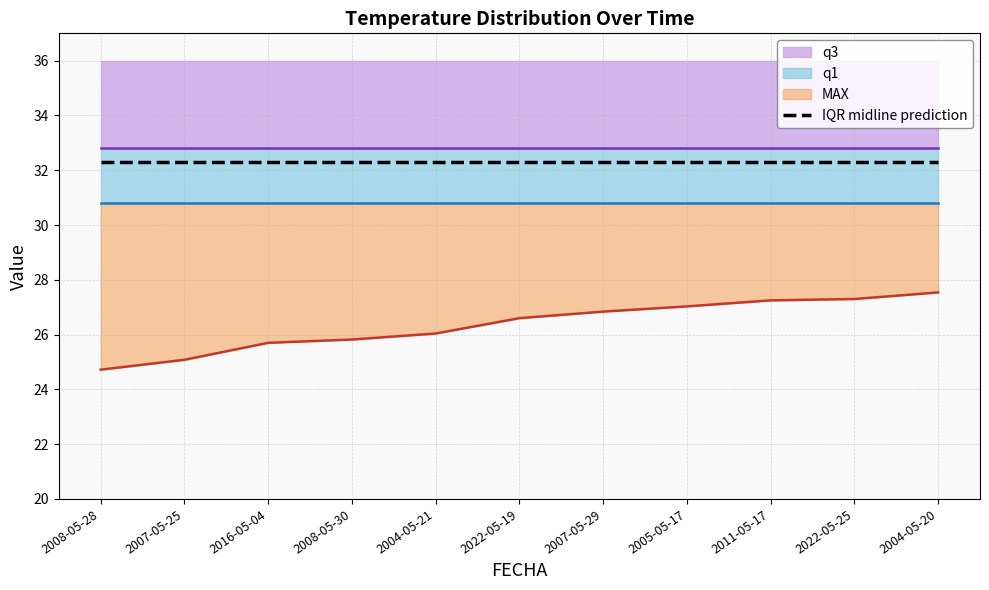

At which category does the chart reach its peak across all series?

2008-05-28